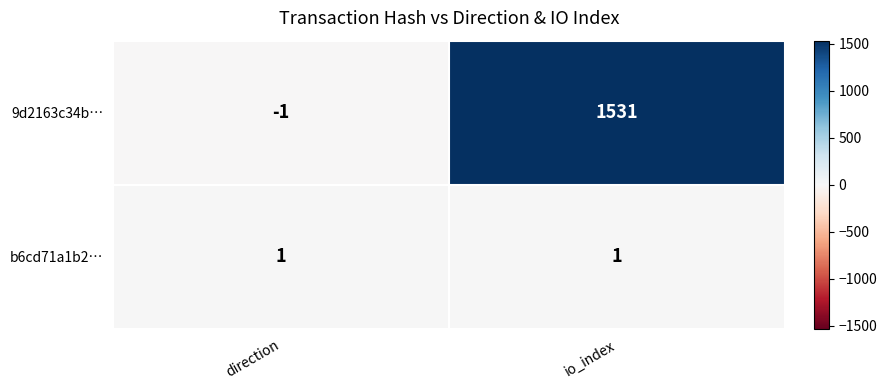

Reading right to left, list all the values displayed in this chart.

9d2163c34b…: 1531	-1
b6cd71a1b2…: 1	1